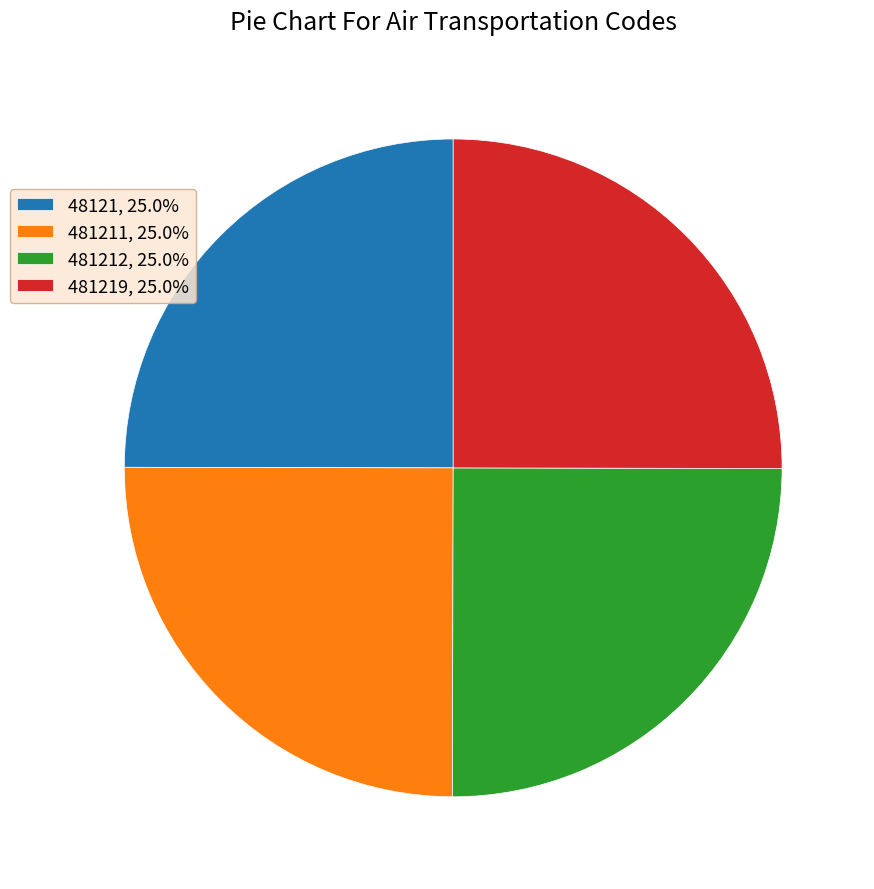

What is the ratio of the value at 48121, 25.0% to the value at 481219, 25.0%?

1.0